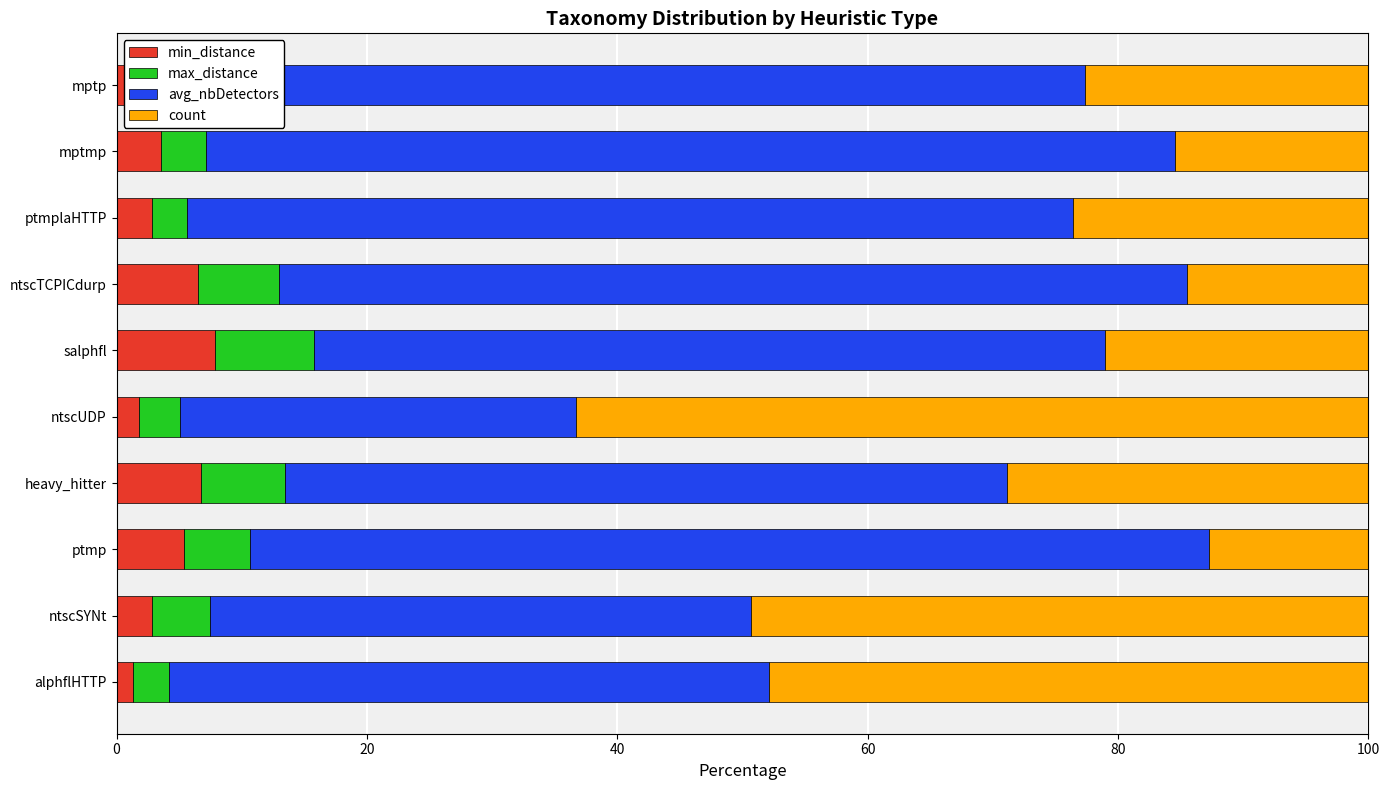

Read the min_distance value at ntscTCPICdurp.

6.5